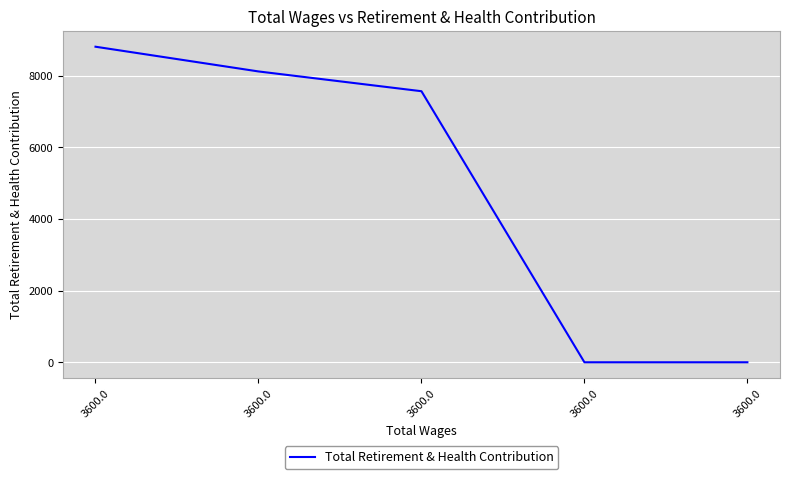

What is the average value?

4898